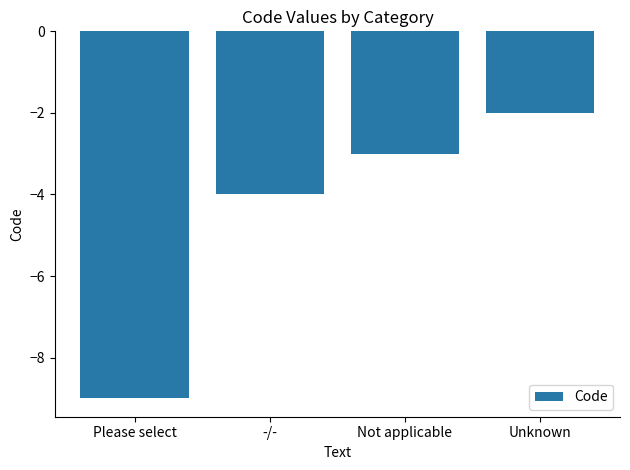

Which category has the highest value across all series?

Unknown